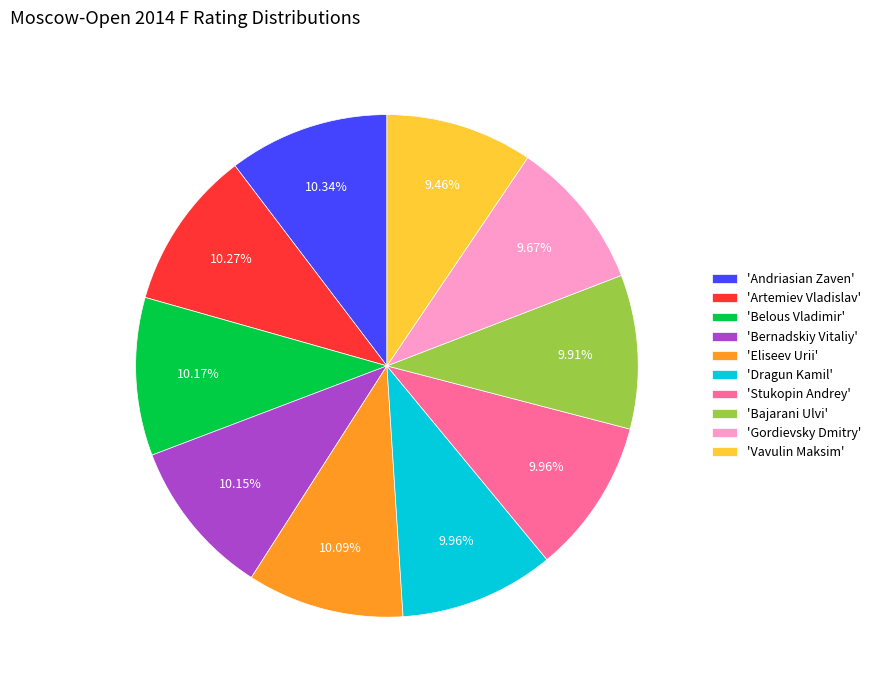

Is 'Bajarani Ulvi' the majority of the pie?

No